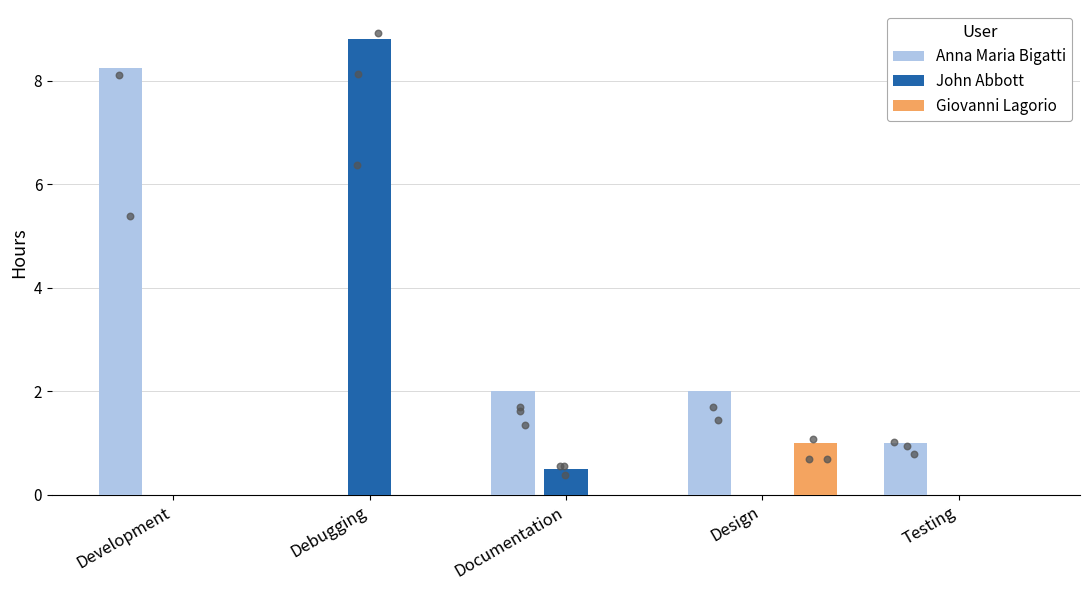

What are all the series names shown in the legend?

Anna Maria Bigatti, John Abbott, Giovanni Lagorio